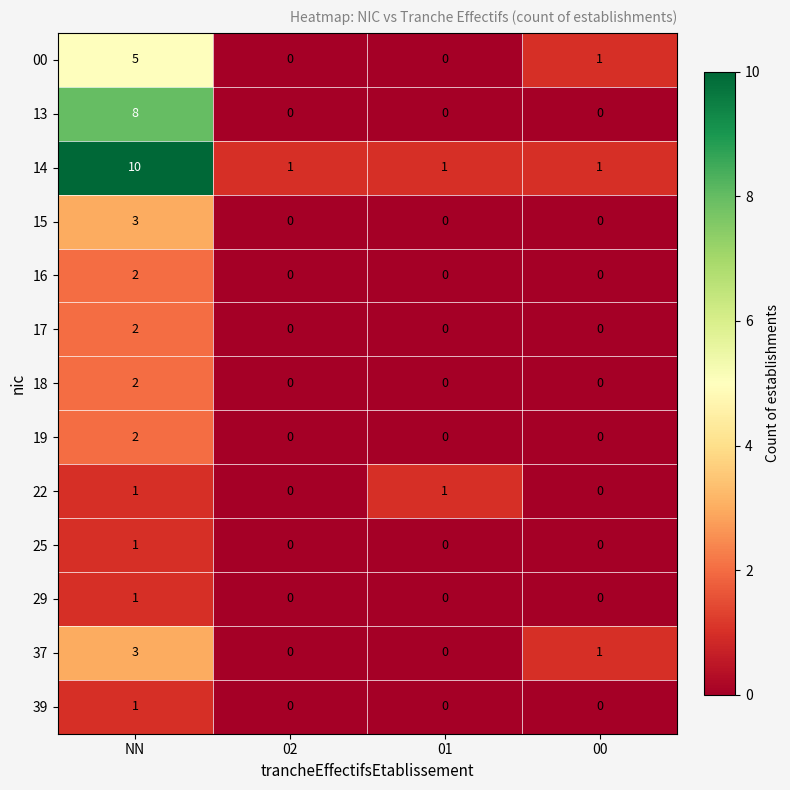

Which series has the largest total across all categories?

14